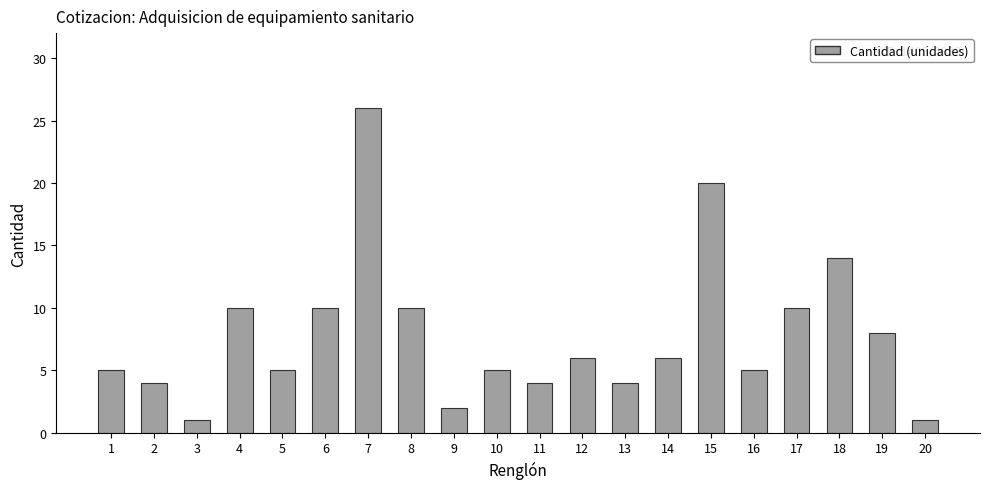

What is the difference between the values at 7 and 8?

16